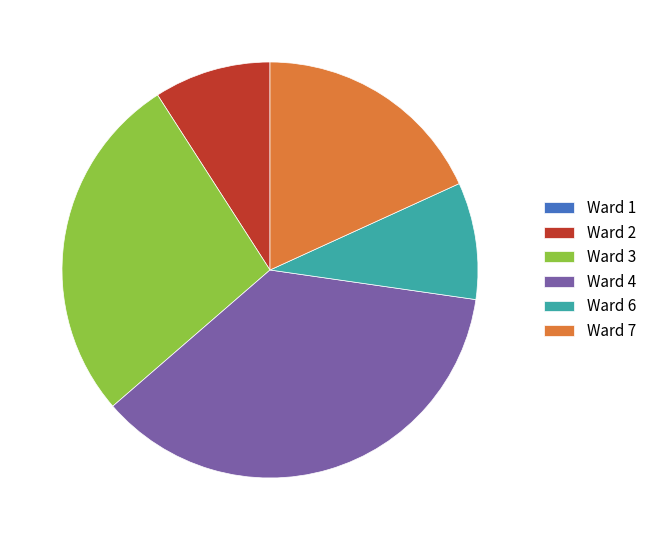

Which has a higher value, Ward 4 or Ward 2?

Ward 4